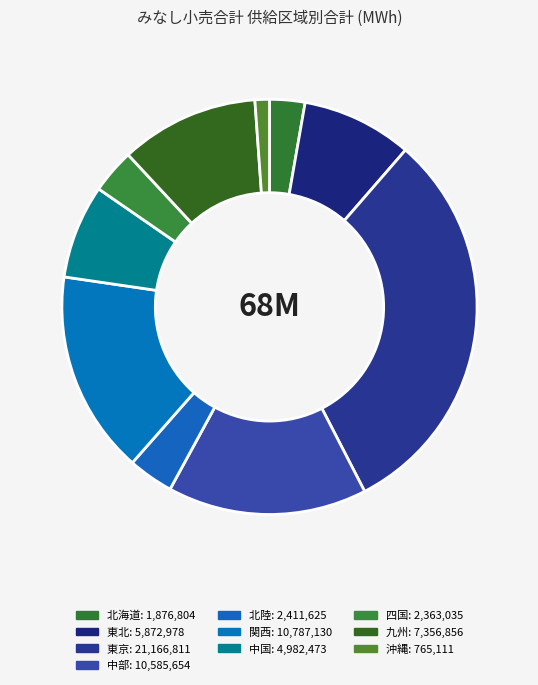

What percentage is the 東北 slice, to the nearest percent?

9%